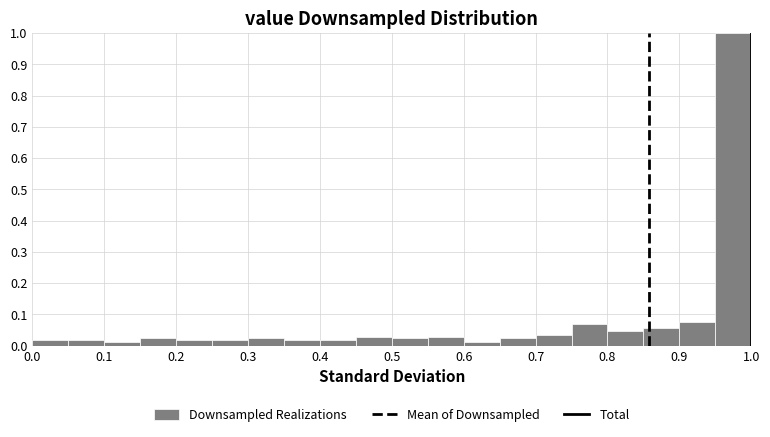

Reading left to right, transcribe this chart: for each bar, give the range it covers on the x-axis and its height. The values are not printed on the chart, so give them approximately, as read against the axis.

0.00 to 0.05: 0.02
0.05 to 0.10: 0.02
0.10 to 0.15: 0.01
0.15 to 0.20: 0.02
0.20 to 0.25: 0.02
0.25 to 0.30: 0.02
0.30 to 0.35: 0.02
0.35 to 0.40: 0.02
0.40 to 0.45: 0.02
0.45 to 0.50: 0.03
0.50 to 0.55: 0.02
0.55 to 0.60: 0.03
0.60 to 0.65: 0.01
0.65 to 0.70: 0.02
0.70 to 0.75: 0.03
0.75 to 0.80: 0.07
0.80 to 0.85: 0.05
0.85 to 0.90: 0.06
0.90 to 0.95: 0.08
0.95 to 1.00: 1.00